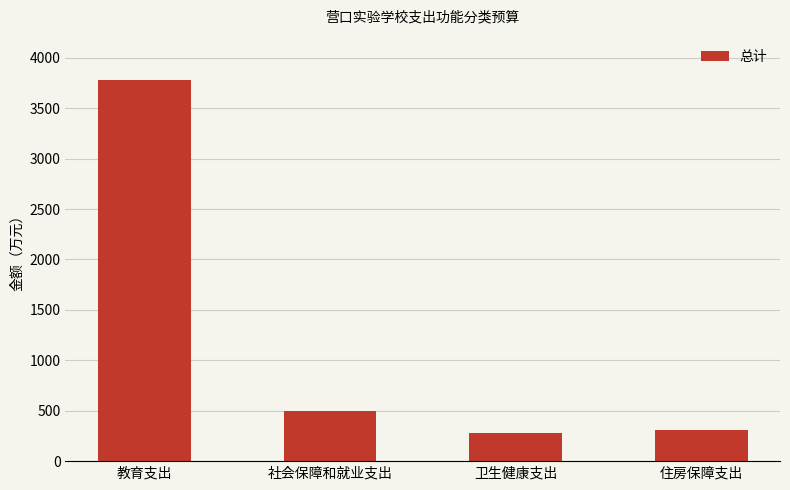

What is the minimum value shown in the chart?

279.8